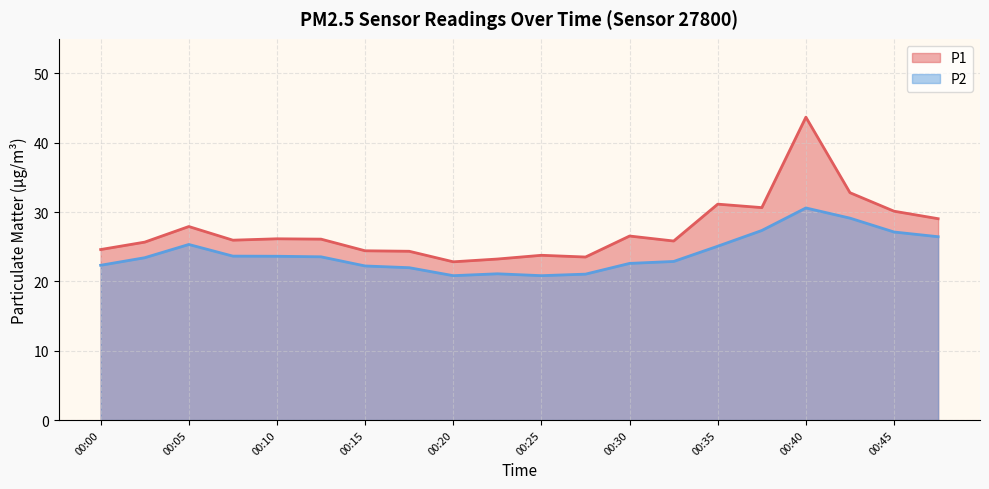

What is the approximate value of P2 at 00:42?

29.1